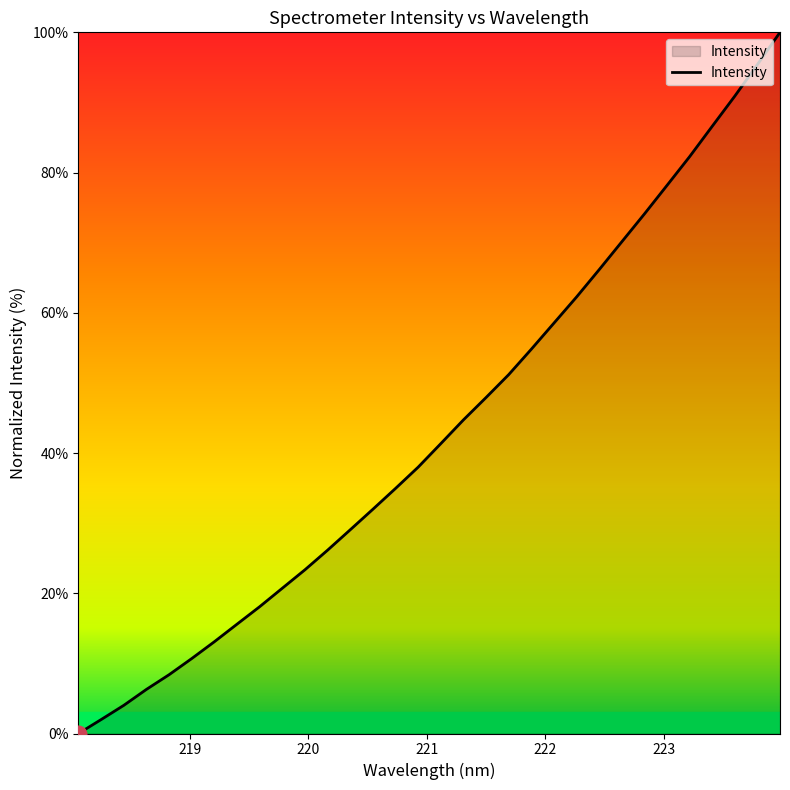

What is the difference between the maximum and minimum values?

100.0